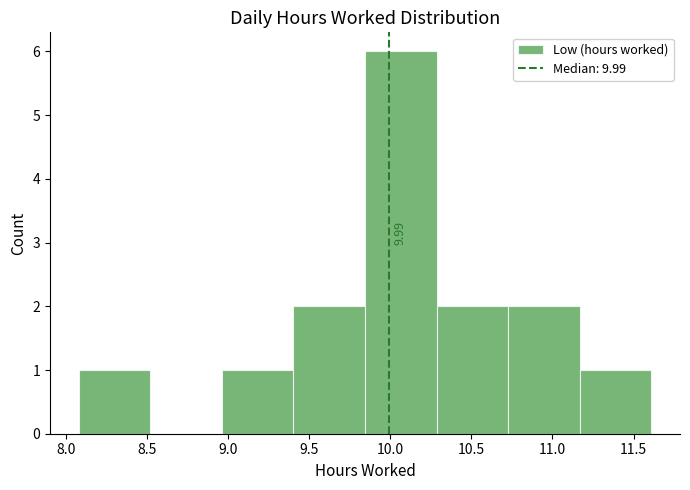

Which range on the x-axis has the tallest bar?

9.85 to 10.30